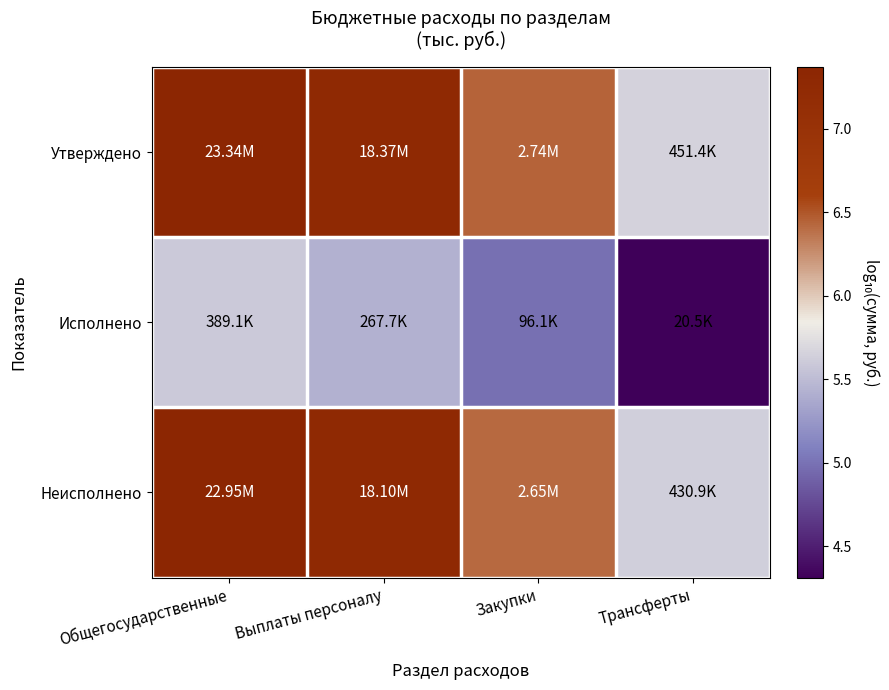

List the series in order of their peak value, highest first.

Утверждено, Неисполнено, Исполнено